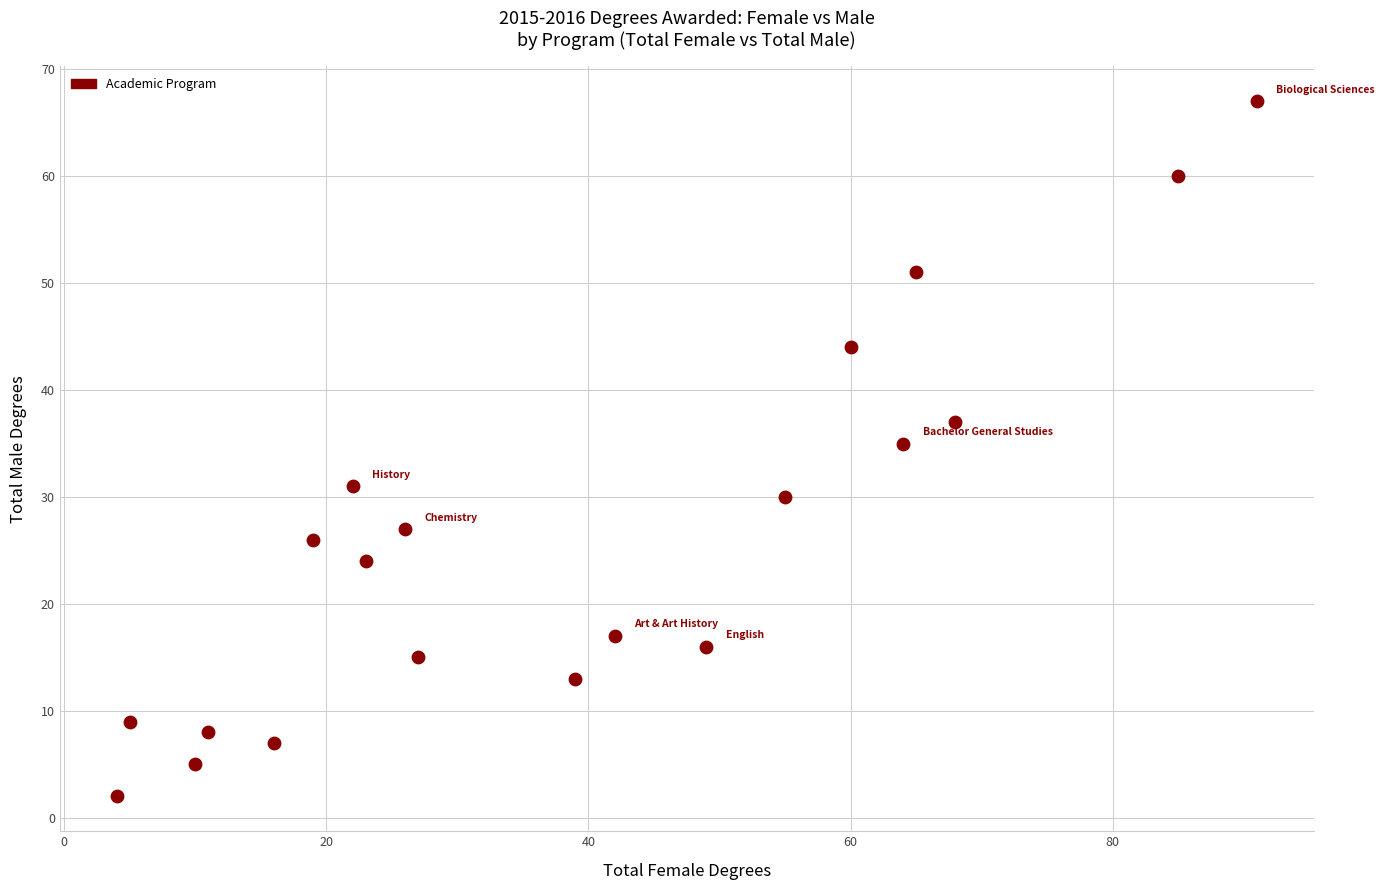

What Y value in the scatter plot is closest to 34?

35